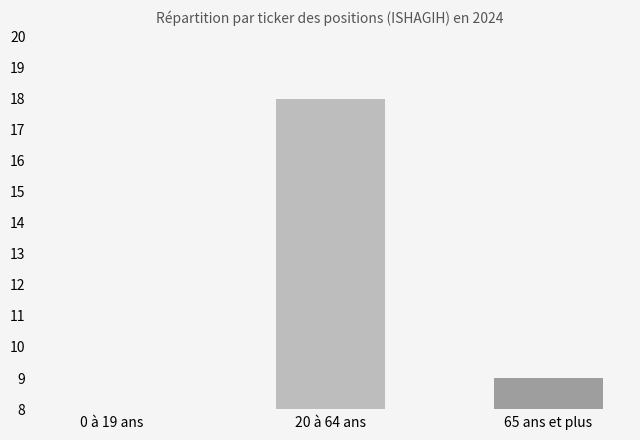

What is the difference between the values at 65 ans et plus and 20 à 64 ans?

9